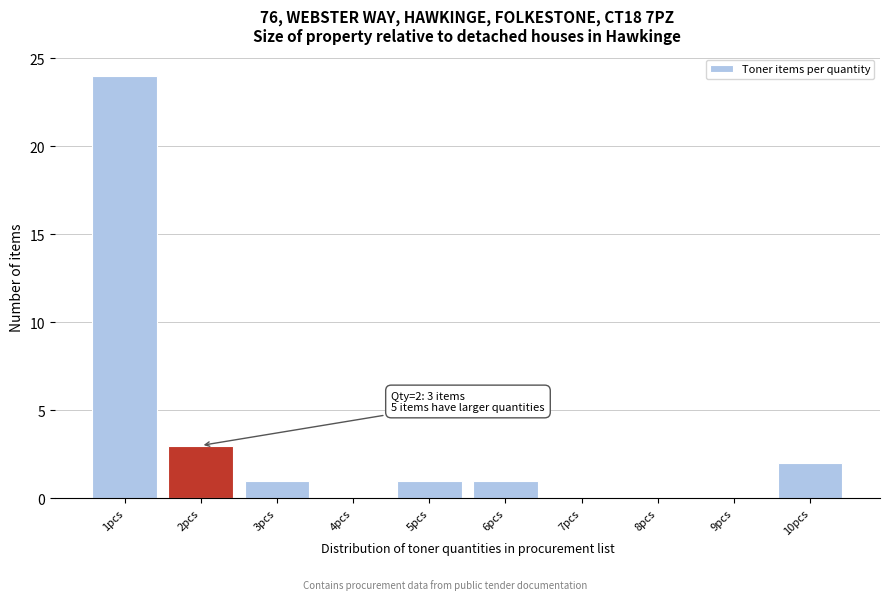

Over which range of the x-axis is the bar tallest?

0.5 to 1.5